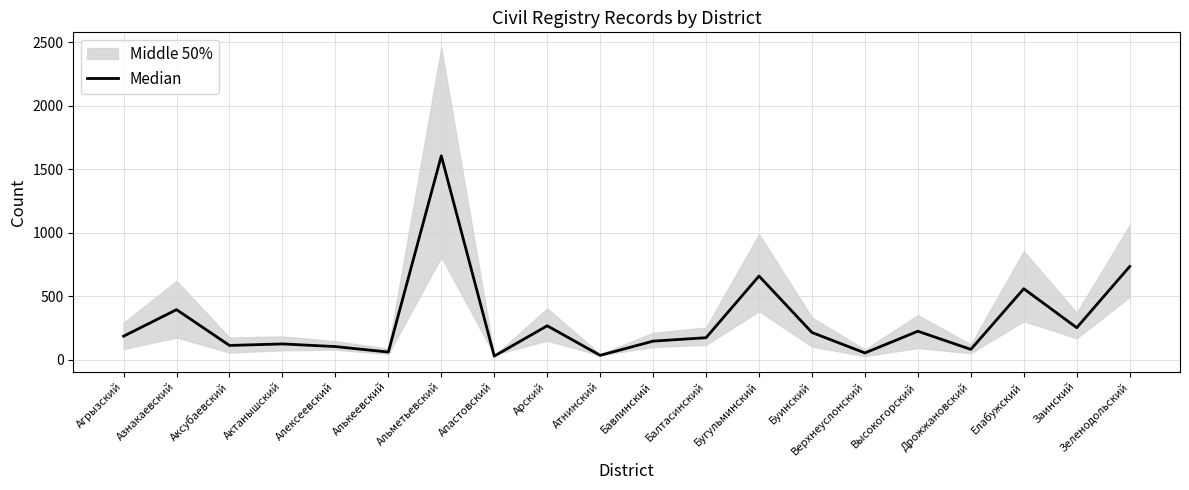

Approximately how many times larger is the value at Алексеевский compared to Бавлинский?

0.7